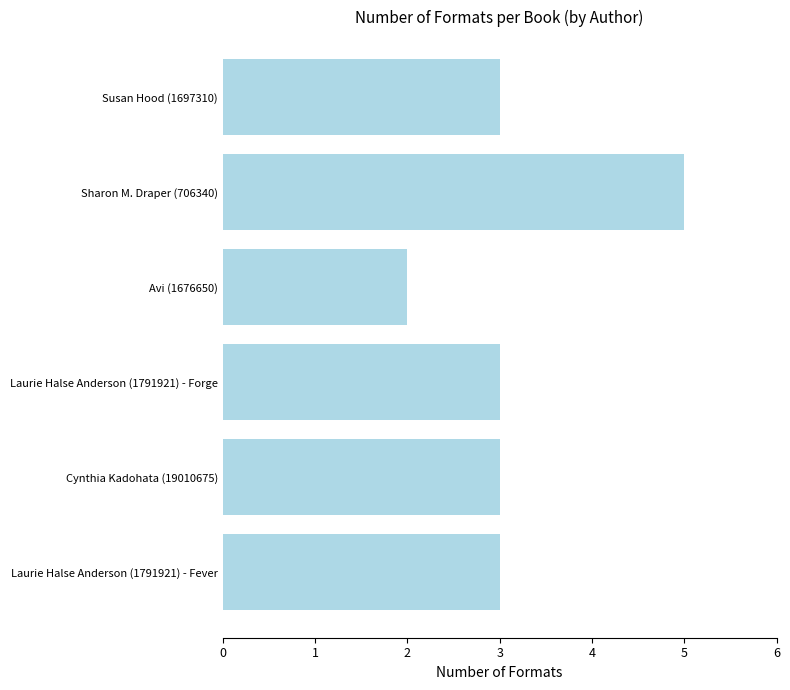

The value at Avi (1676650) is 3. True or false?

False